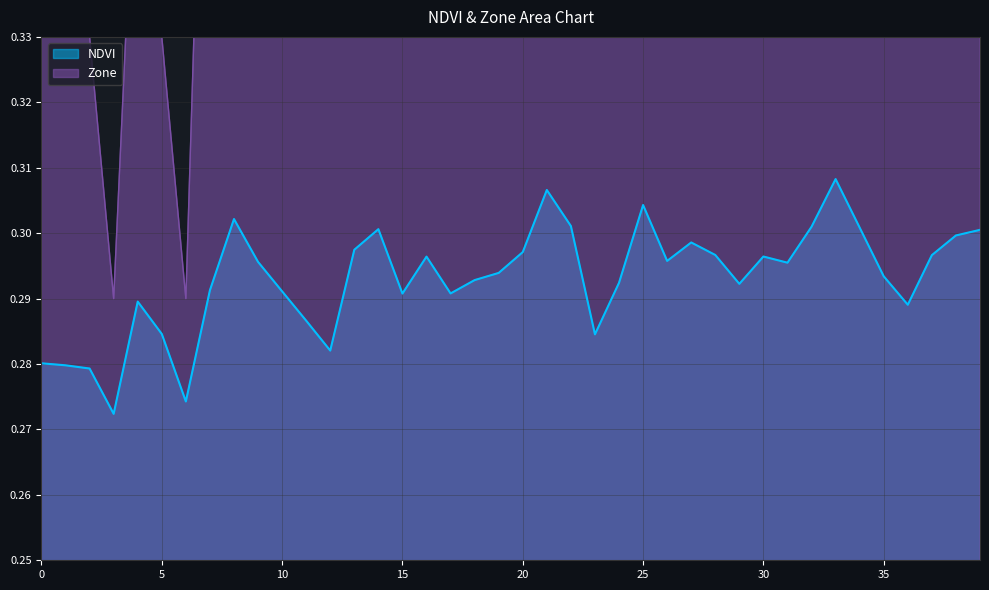

What is the value of the NDVI point at the 3rd from the left?

0.3